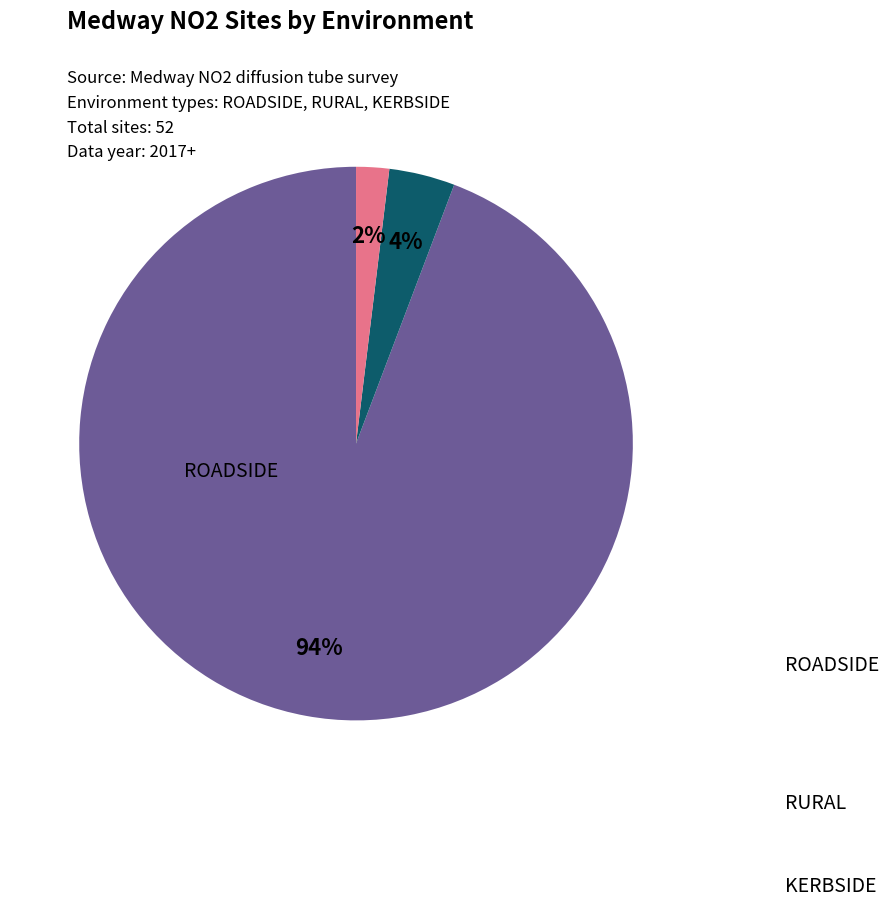

Is there a majority slice in this chart?

Yes